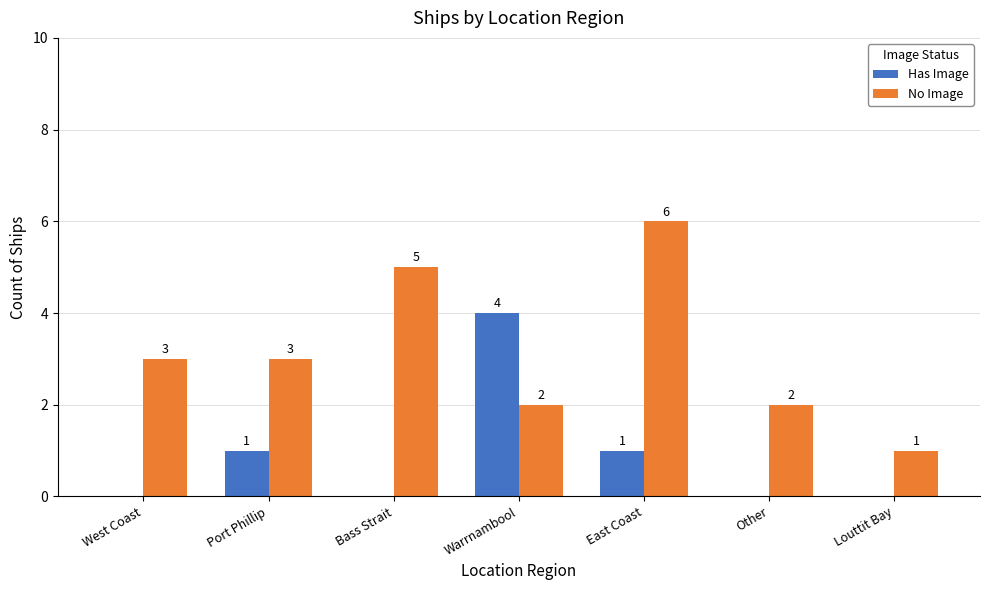

What is the highest value of the Has Image series?

4